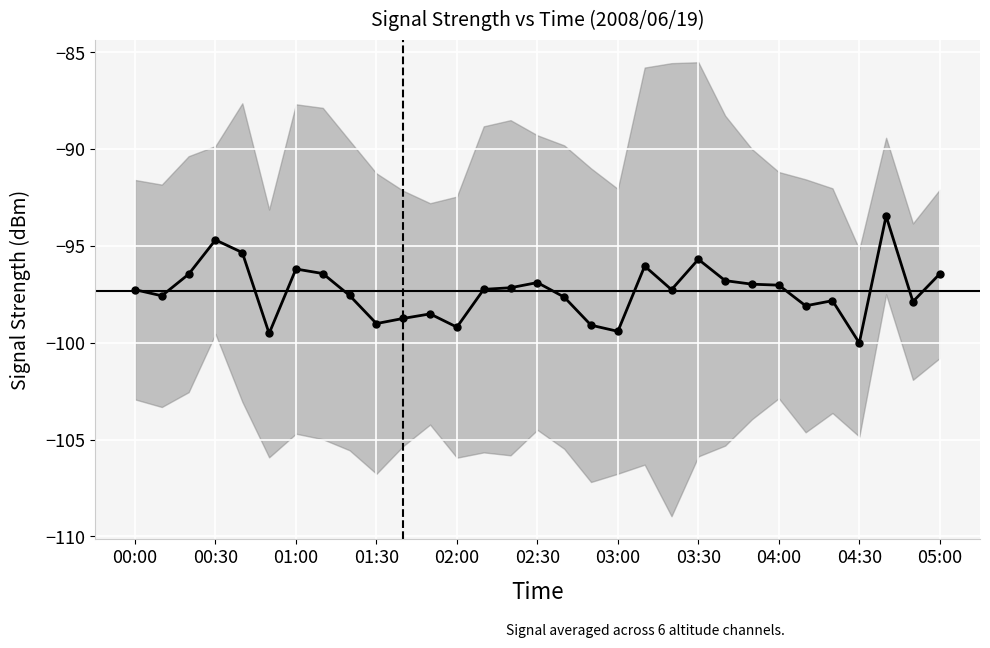

What is the difference between the maximum and minimum values?

6.6